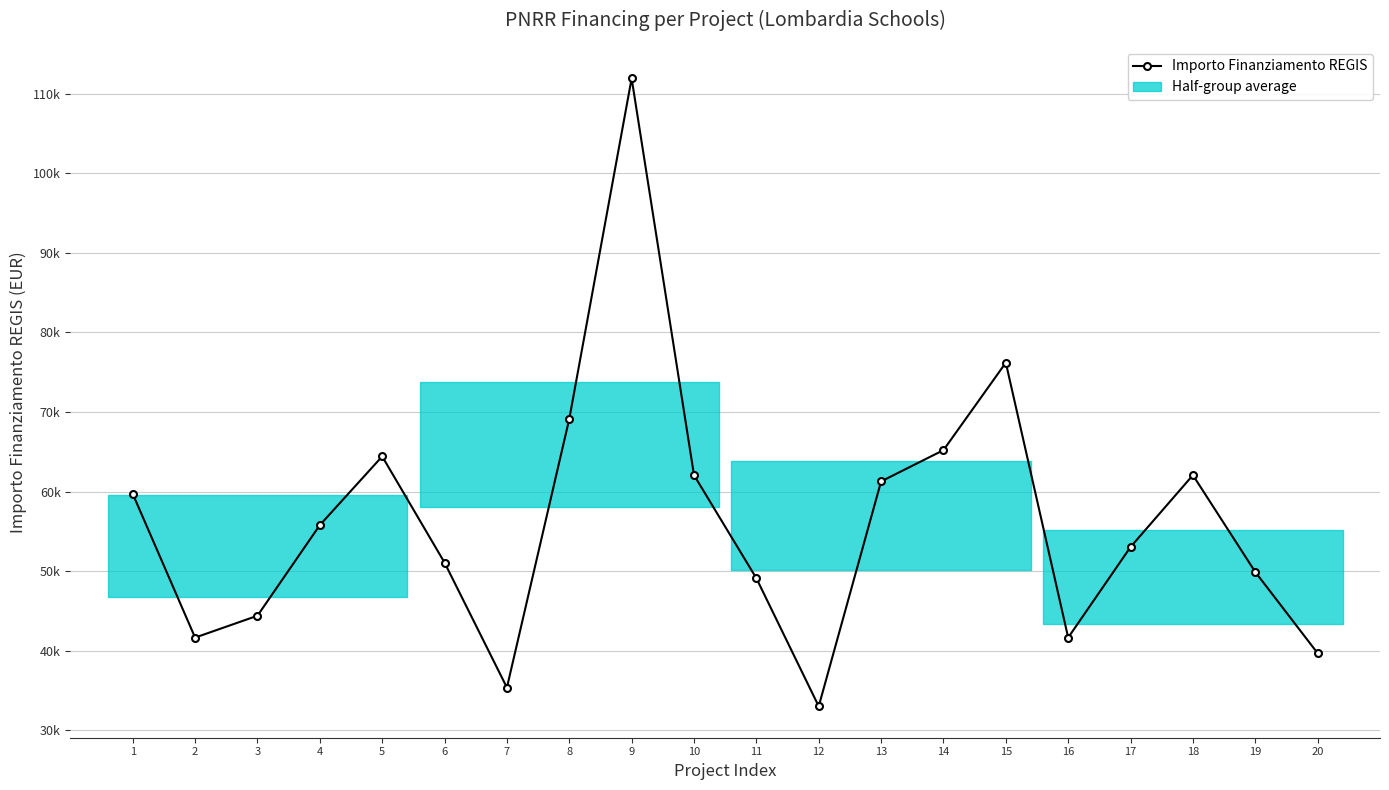

How many points are lower than both their immediate neighbors (excluding endpoints)?

4